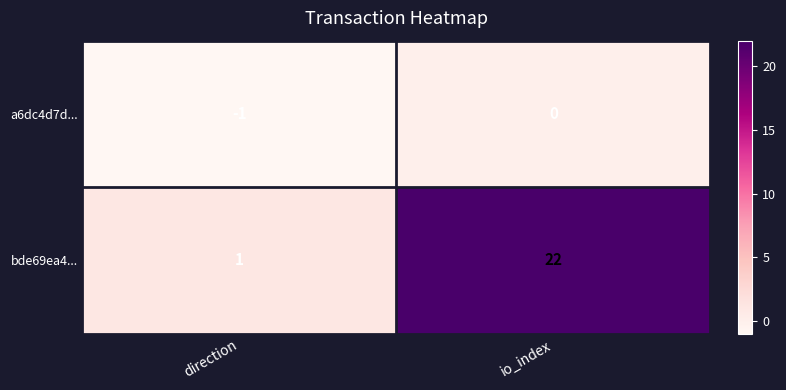

List the series in order of their overall mean, highest first.

bde69ea4..., a6dc4d7d...